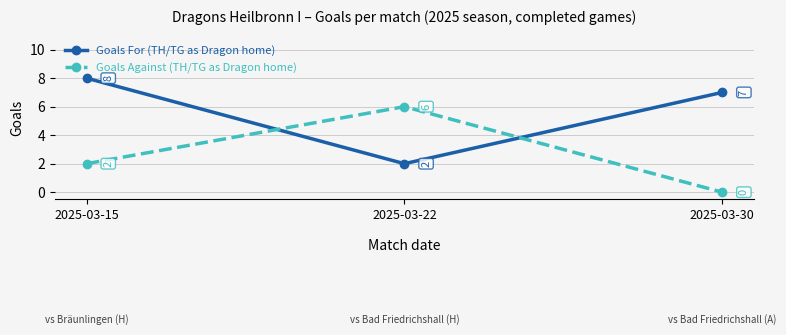

Rank the series at 2025-03-22 from lowest to highest value.

Goals For (TH/TG as Dragon home), Goals Against (TH/TG as Dragon home)